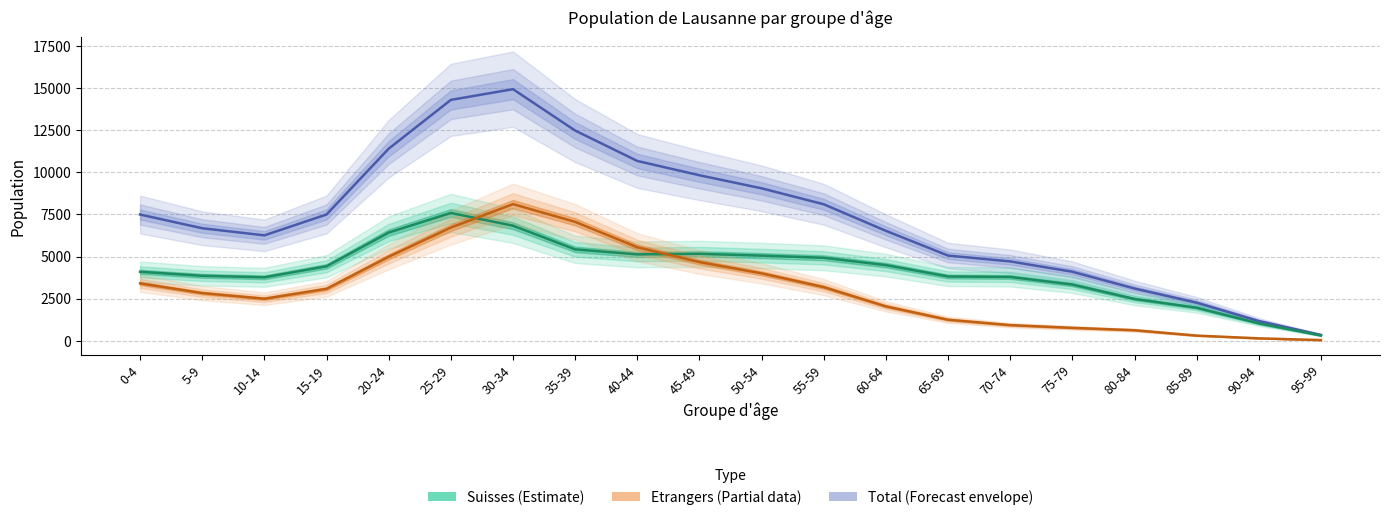

Where is the first local minimum for Suisses?

10-14